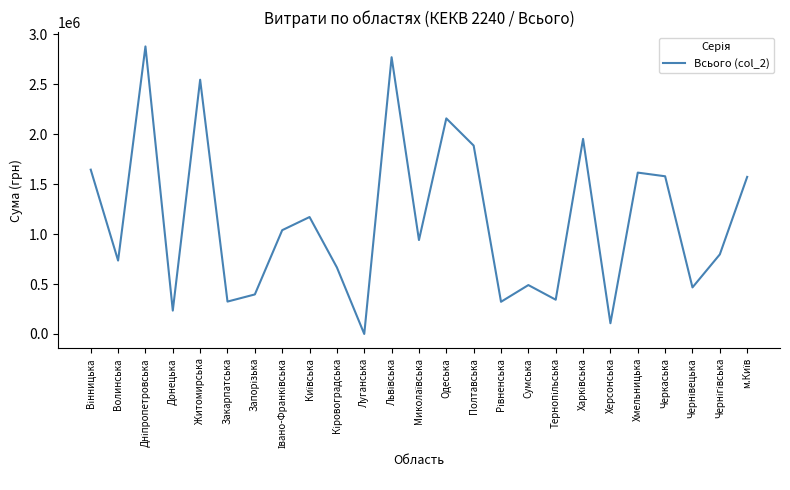

What is the greatest value displayed?

2878872